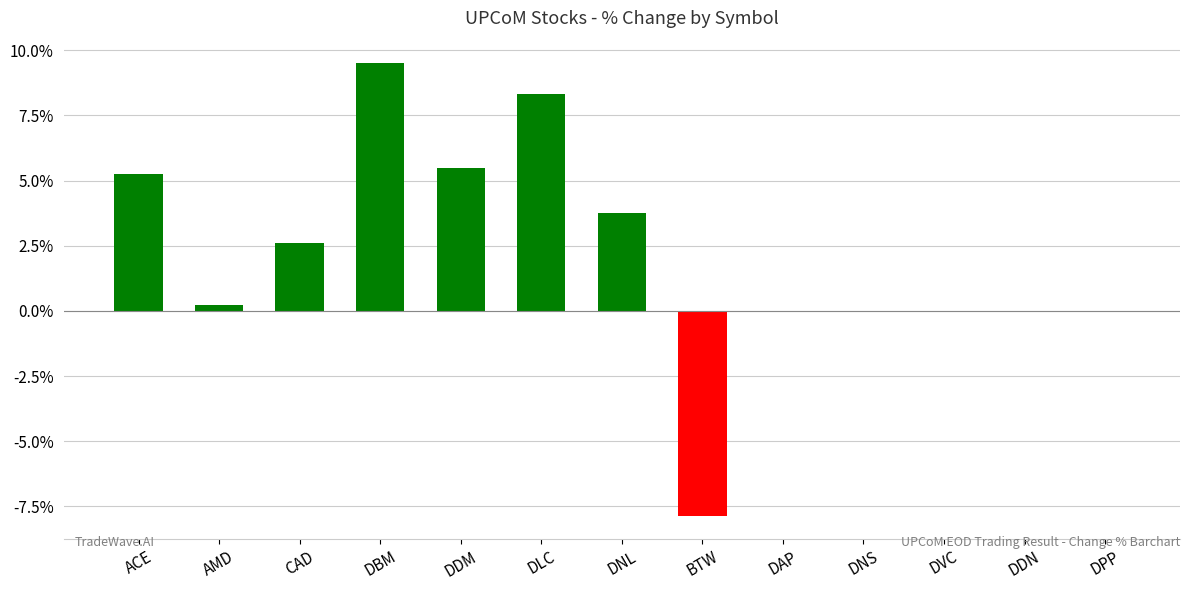

How many distinct data groups are displayed?

1